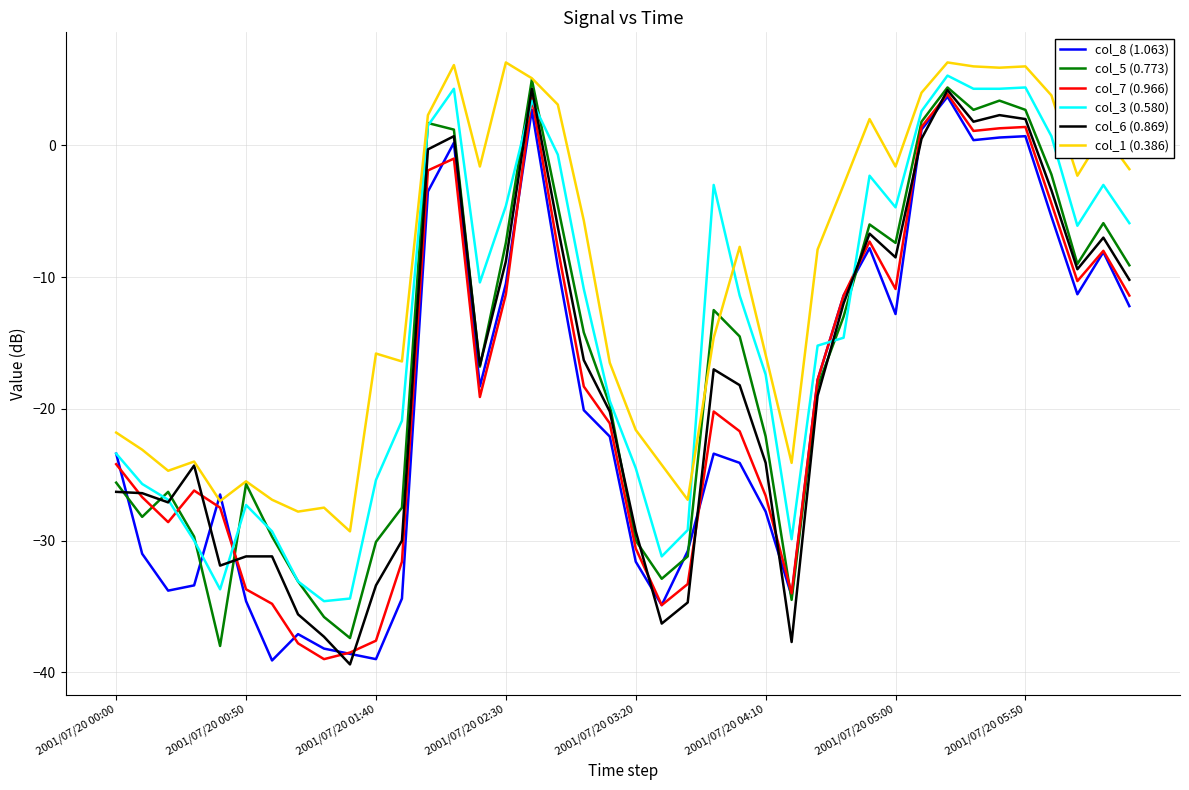

What is the minimum value for col_5 (0.773)?

-38.0